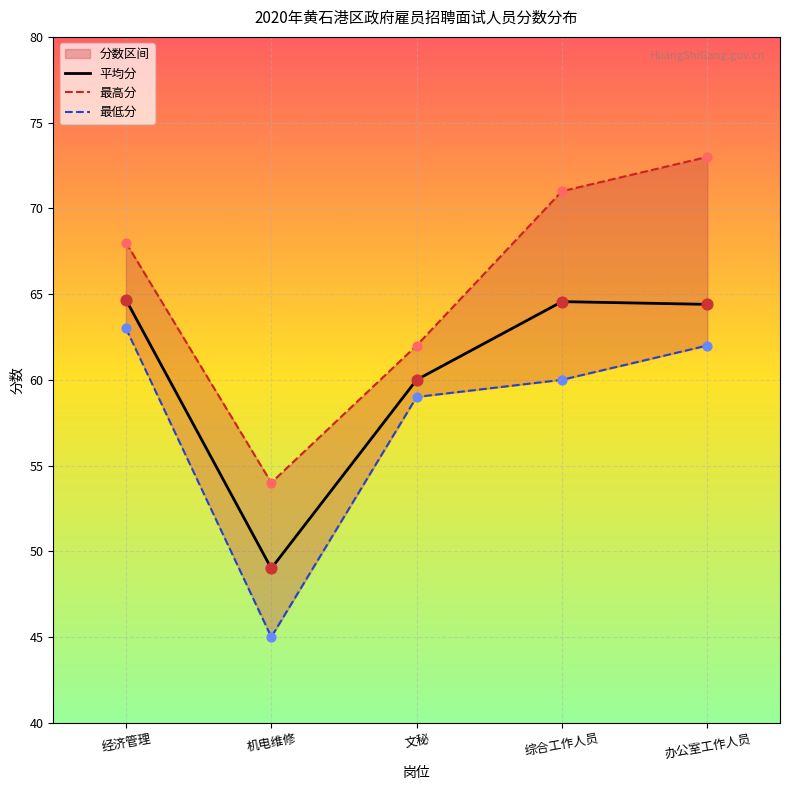

Is the value of 最低分 at 文秘 greater than the value of 最高分 at 机电维修?

Yes